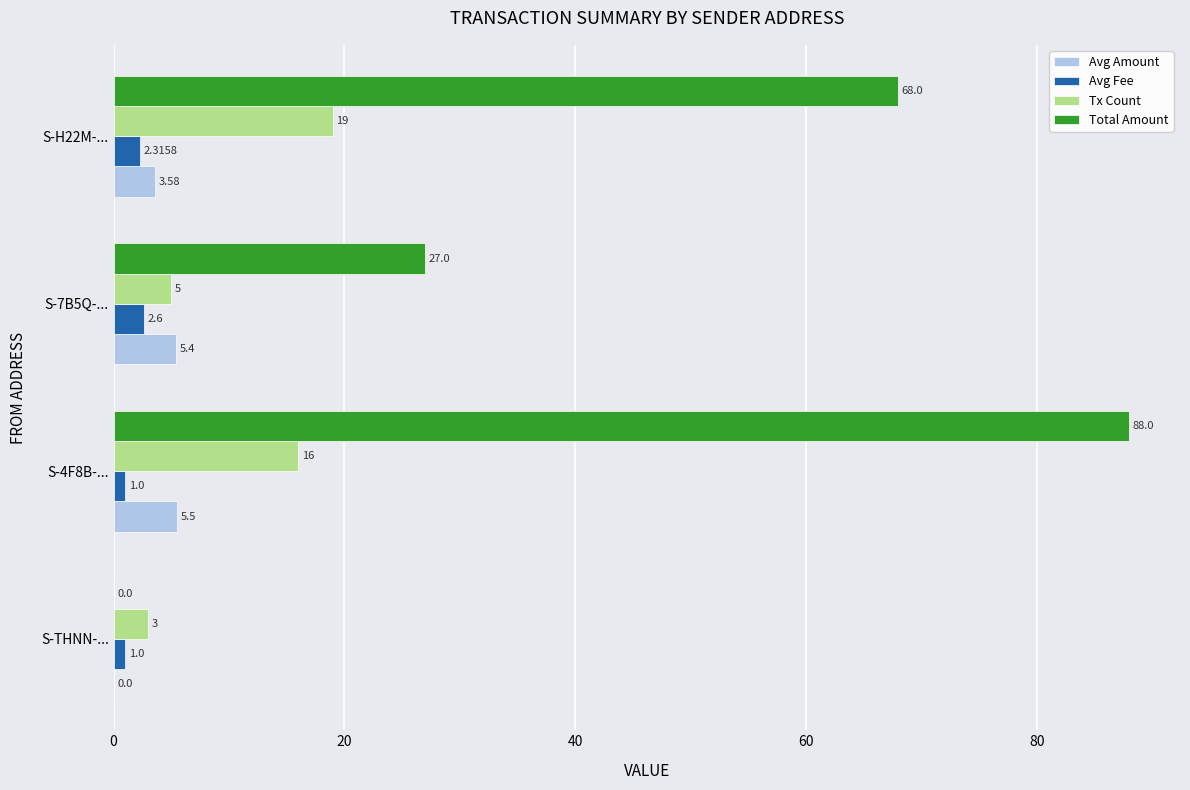

Which category has the highest value in the Total Amount series?

S-4F8B-...